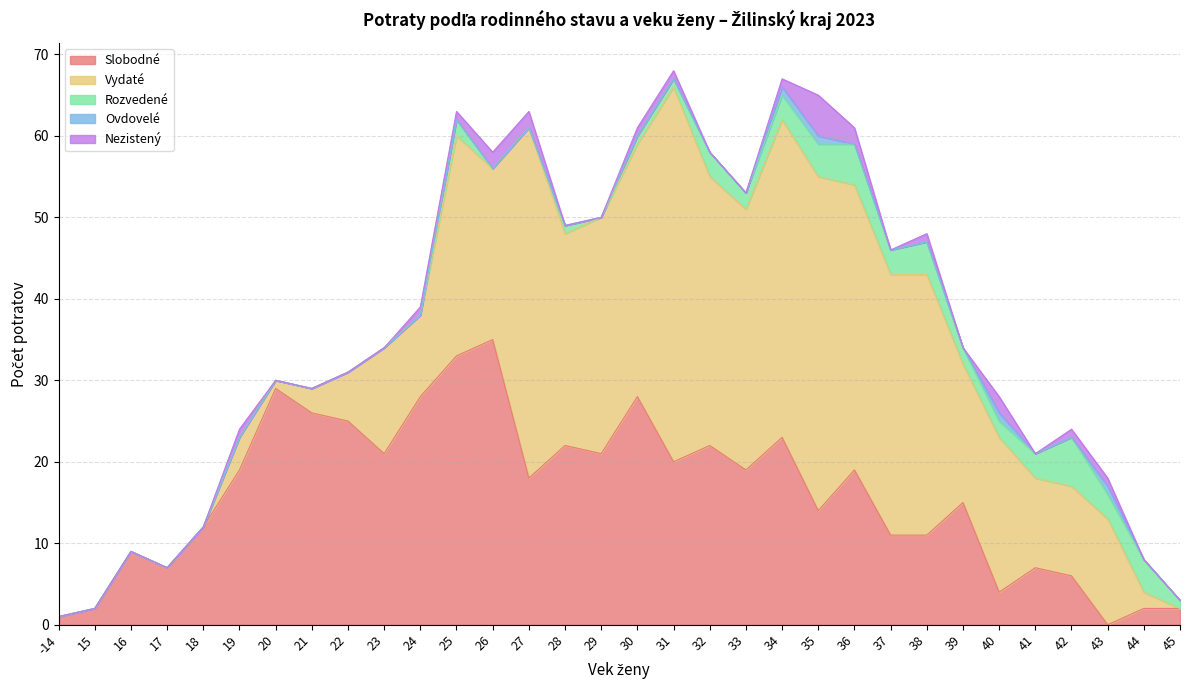

Is the value of Ovdovelé at 36 greater than the value of Nezistený at 24?

No